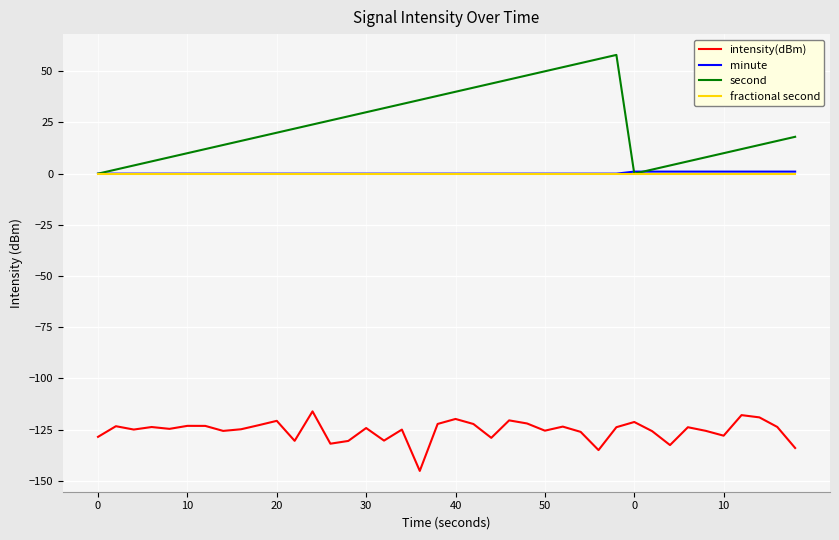

True or false: intensity(dBm) and minute intersect in this chart.

False